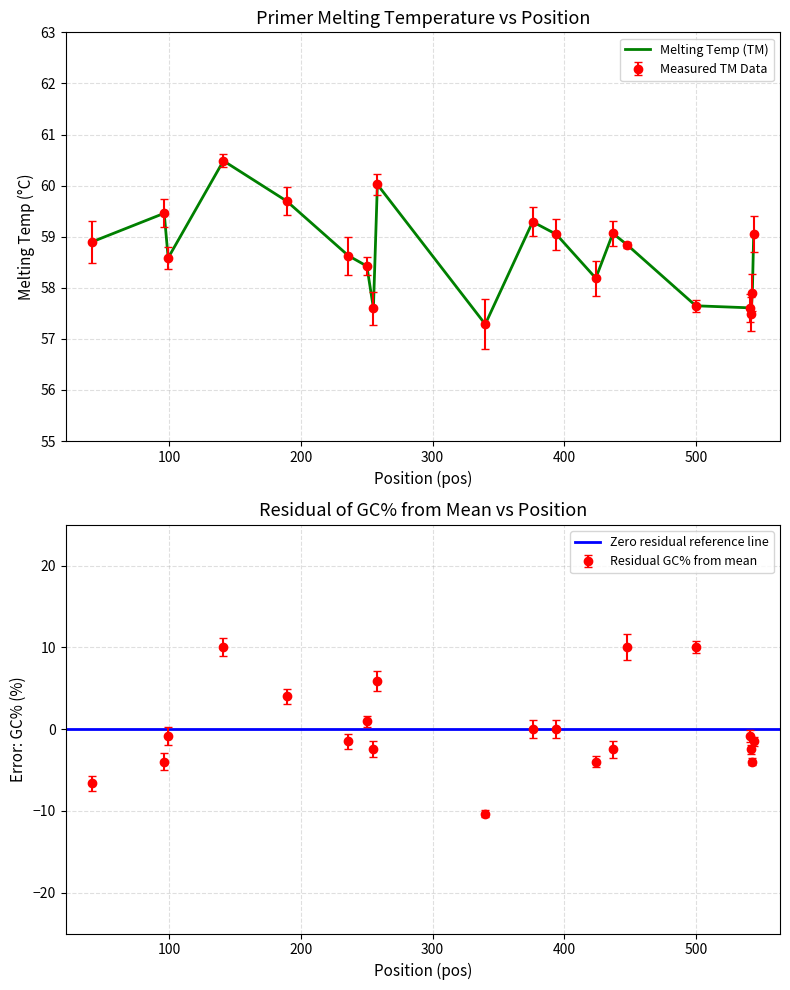

Does the chart have visible grid lines?

Yes